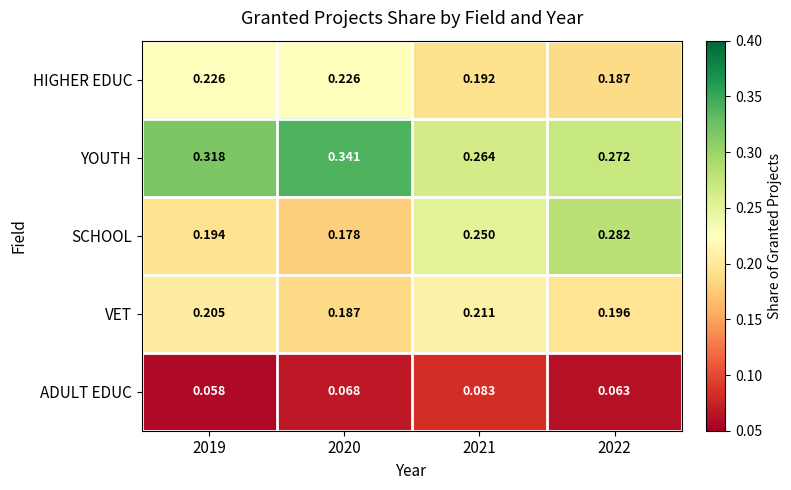

At 2019, list the series in order from smallest to largest.

ADULT EDUC, SCHOOL, VET, HIGHER EDUC, YOUTH